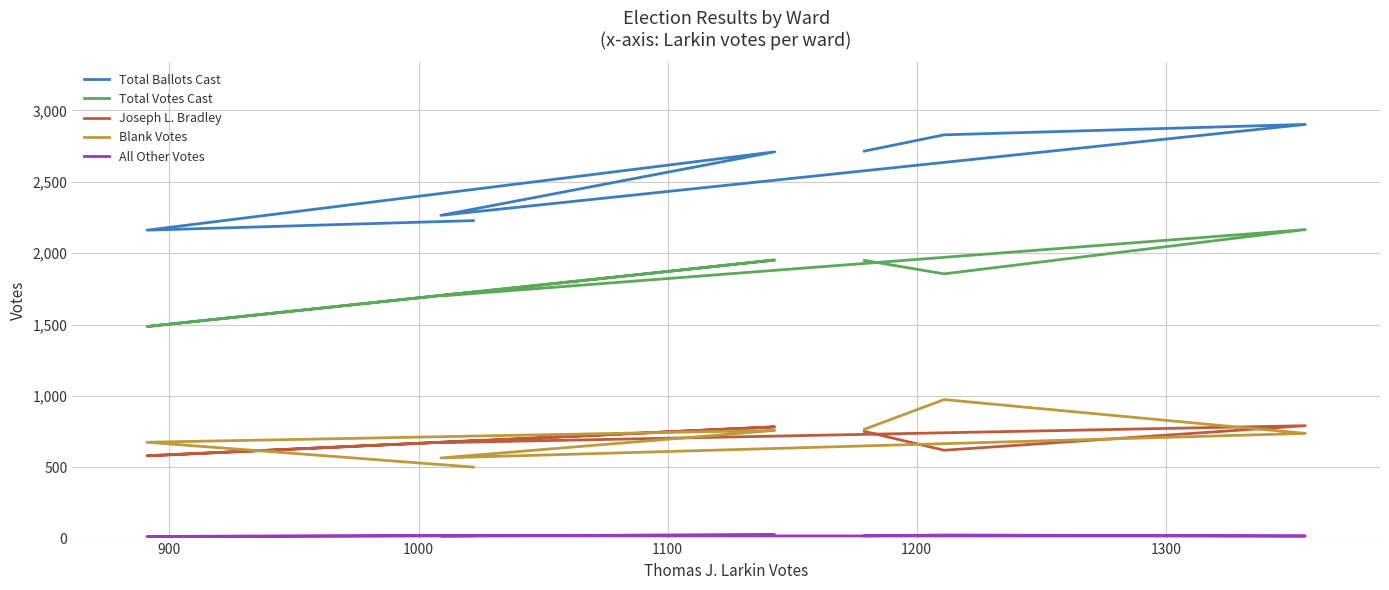

How many interior local peaks does the All Other Votes series have?

2